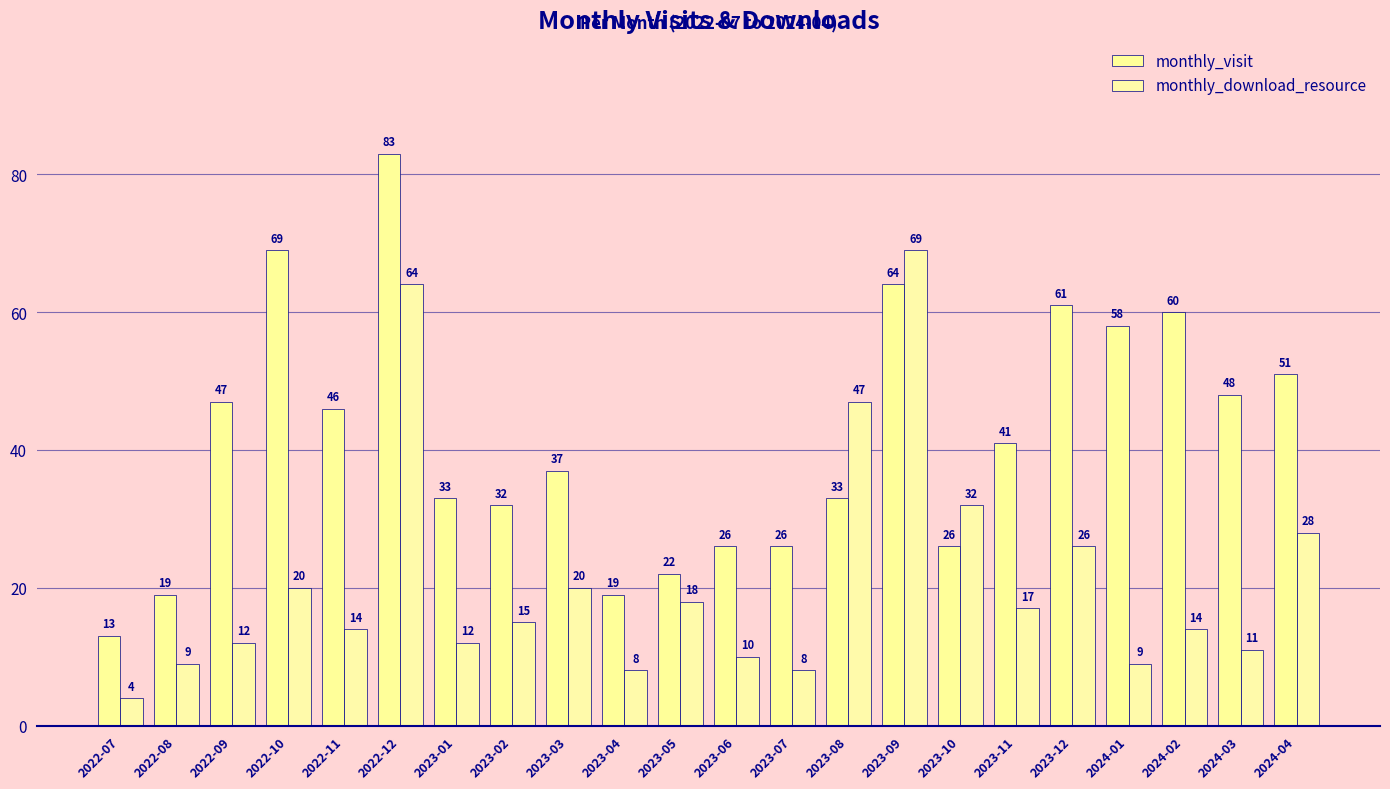

Reading left to right, extract all data points from this chart.

monthly_visit: 13	19	47	69	46	83	33	32	37	19	22	26	26	33	64	26	41	61	58	60	48	51
monthly_download_resource: 4	9	12	20	14	64	12	15	20	8	18	10	8	47	69	32	17	26	9	14	11	28